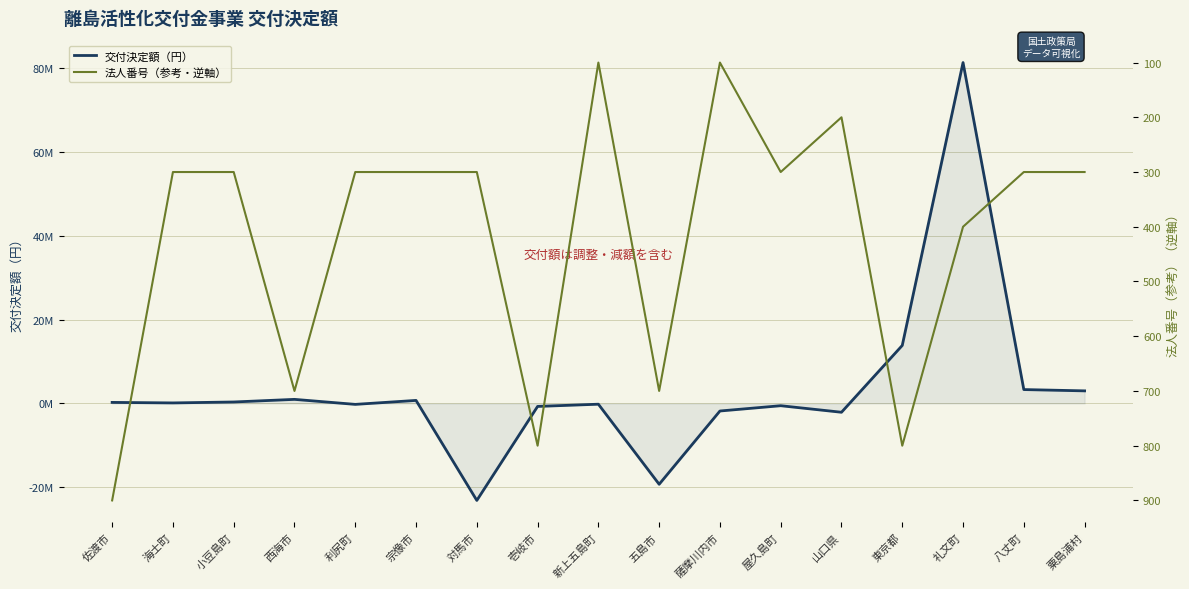

Which has a higher value, 屋久島町 or 粟島浦村?

粟島浦村